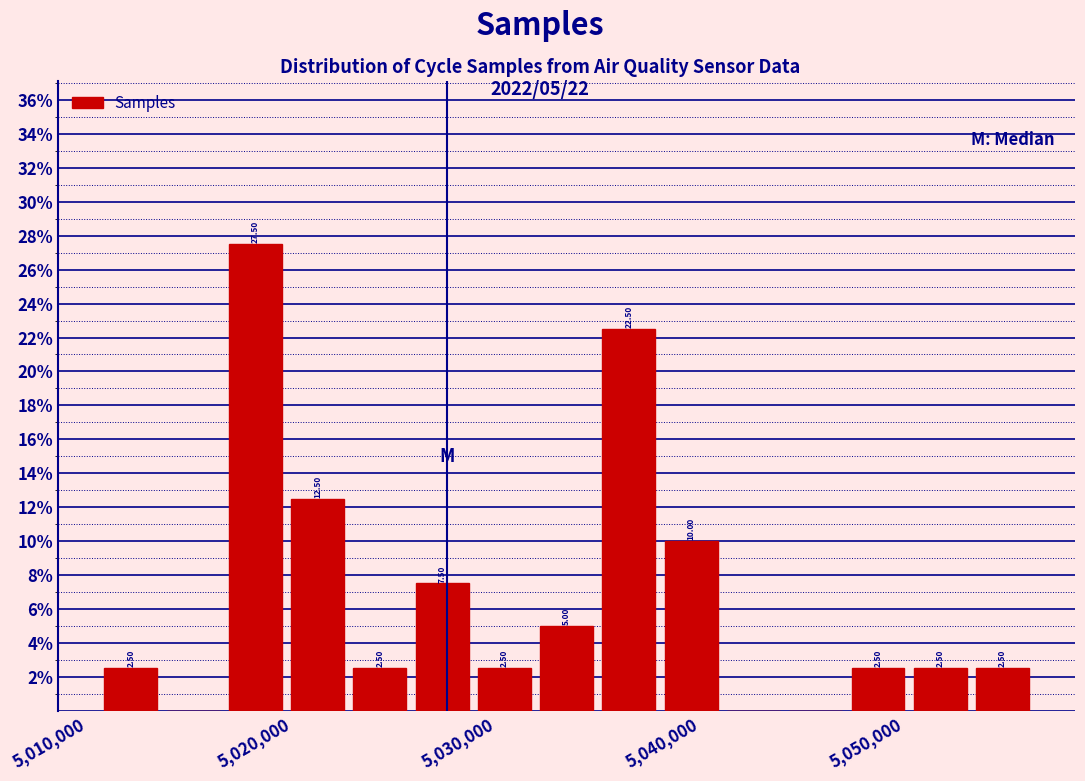

Around what value on the x-axis is the tallest bar? Give the approximate position of its centre, as read against the axis.

5018000